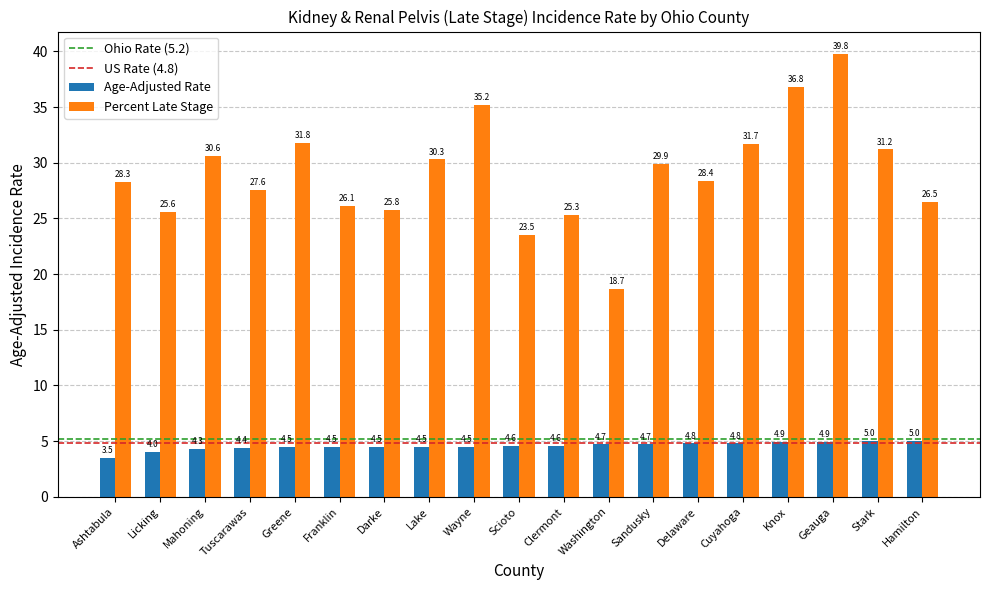

What is the difference between the second highest and second lowest values in the Age-Adjusted Rate series?

1.0